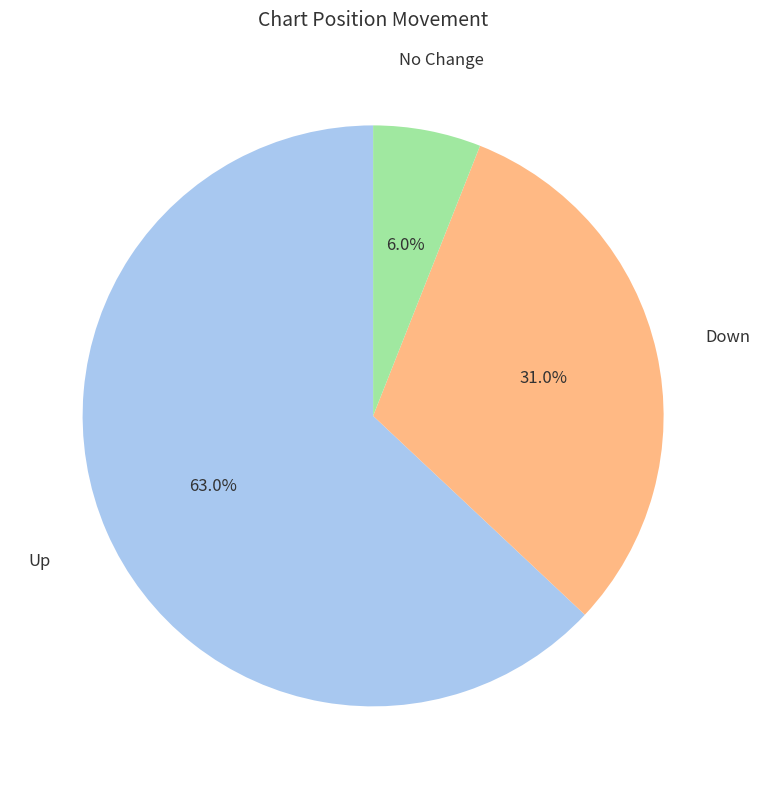

To the nearest percent, what is the difference between the largest and smallest slice percentages?

57%